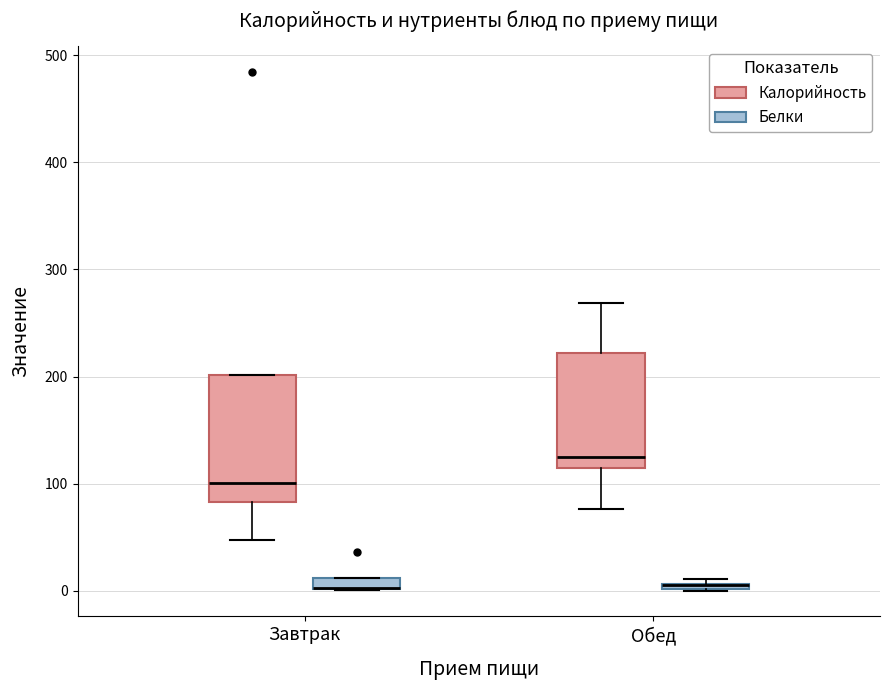

Where is the lower edge of the box for Завтрак (Белки) on the y-axis? The values are not printed on the chart, so give them approximately, as read against the axis.

0